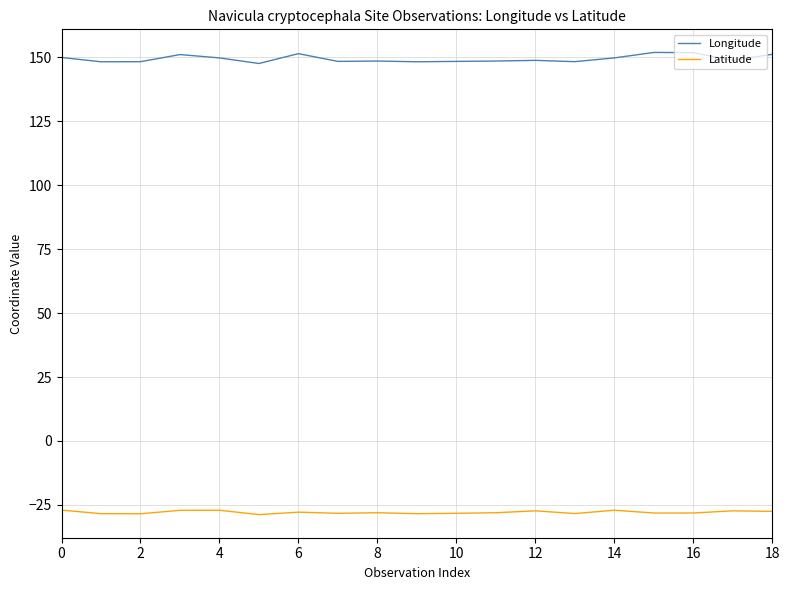

What is the difference between the maximum and minimum values in the Longitude series?

4.3